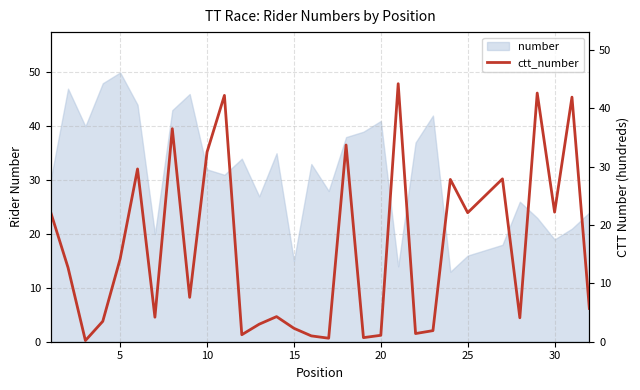

What is the highest value of the number series?

50